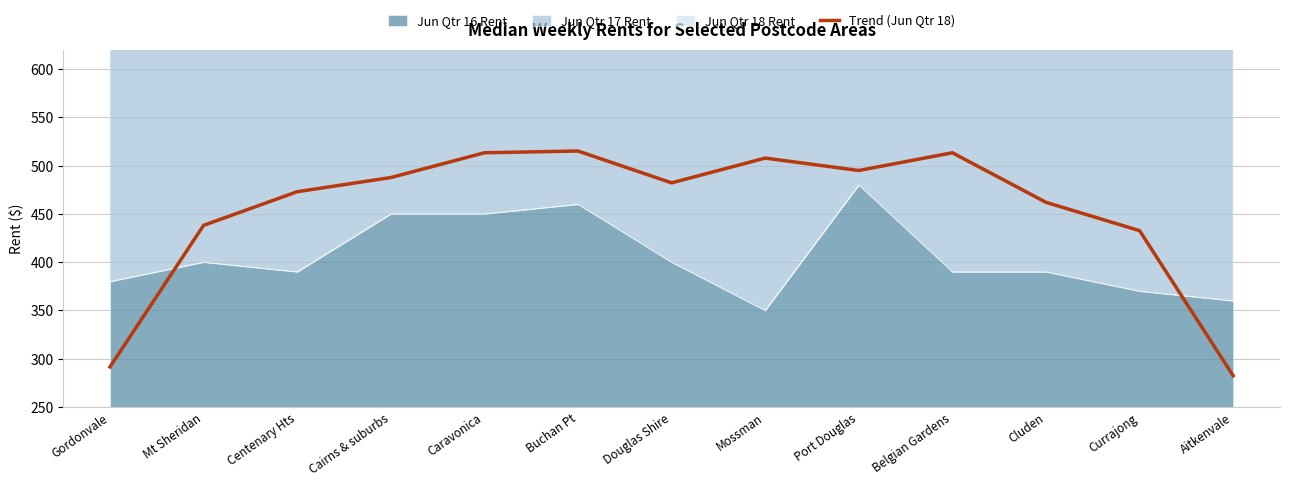

The value at Cluden is 462.0. True or false?

True